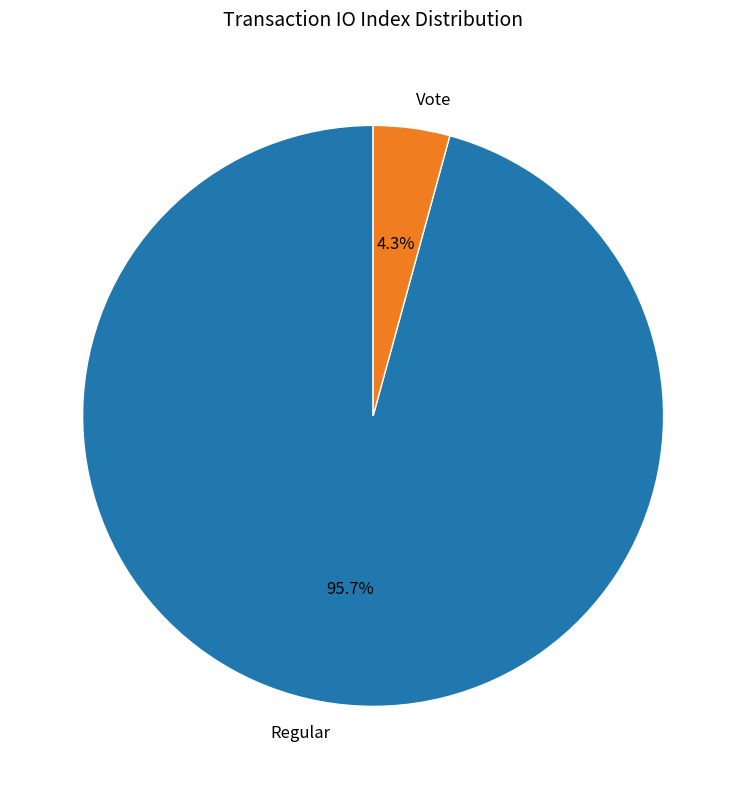

Combined, do Regular and Vote account for over 50%?

Yes